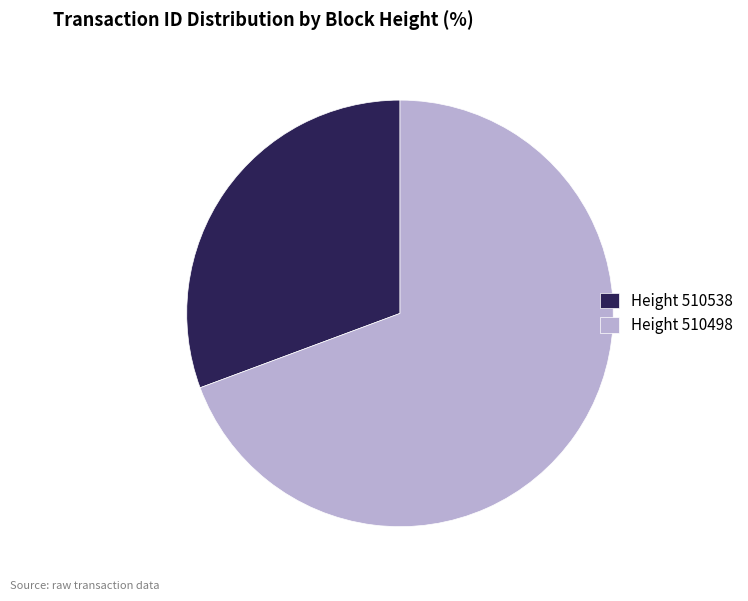

Approximately how many times larger is the value at Height 510498 compared to Height 510538?

2.3